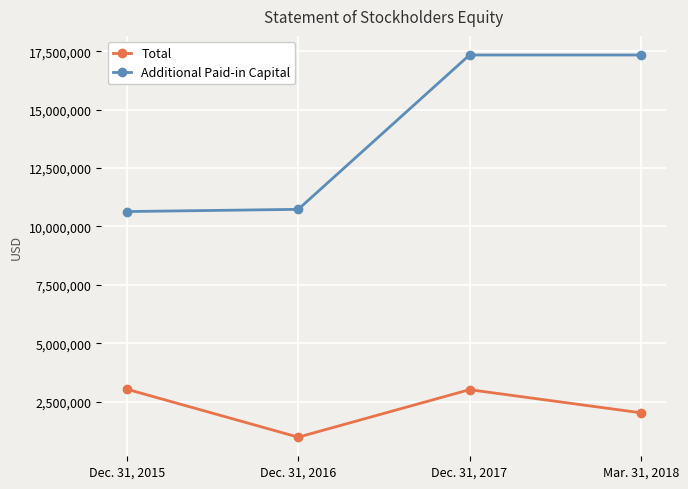

Is the value of Total at Dec. 31, 2015 greater than the value of Additional Paid-in Capital at Mar. 31, 2018?

No